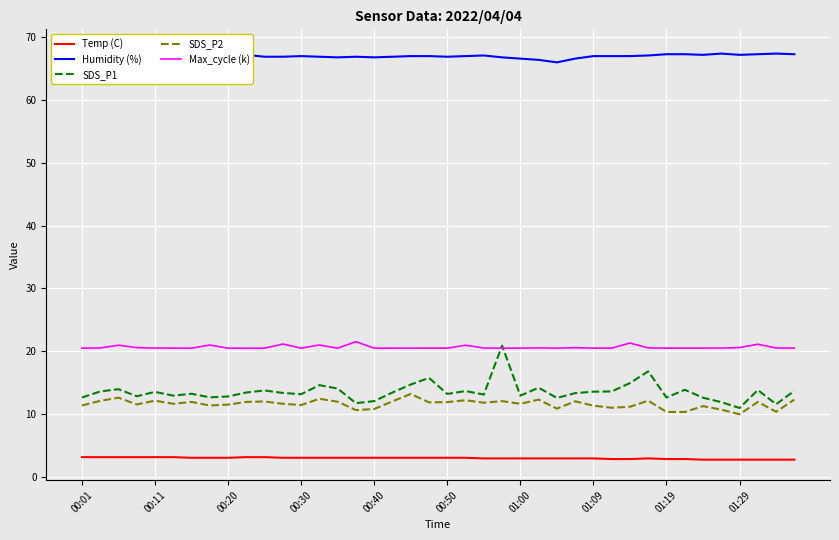

How many series are shown in this chart?

5